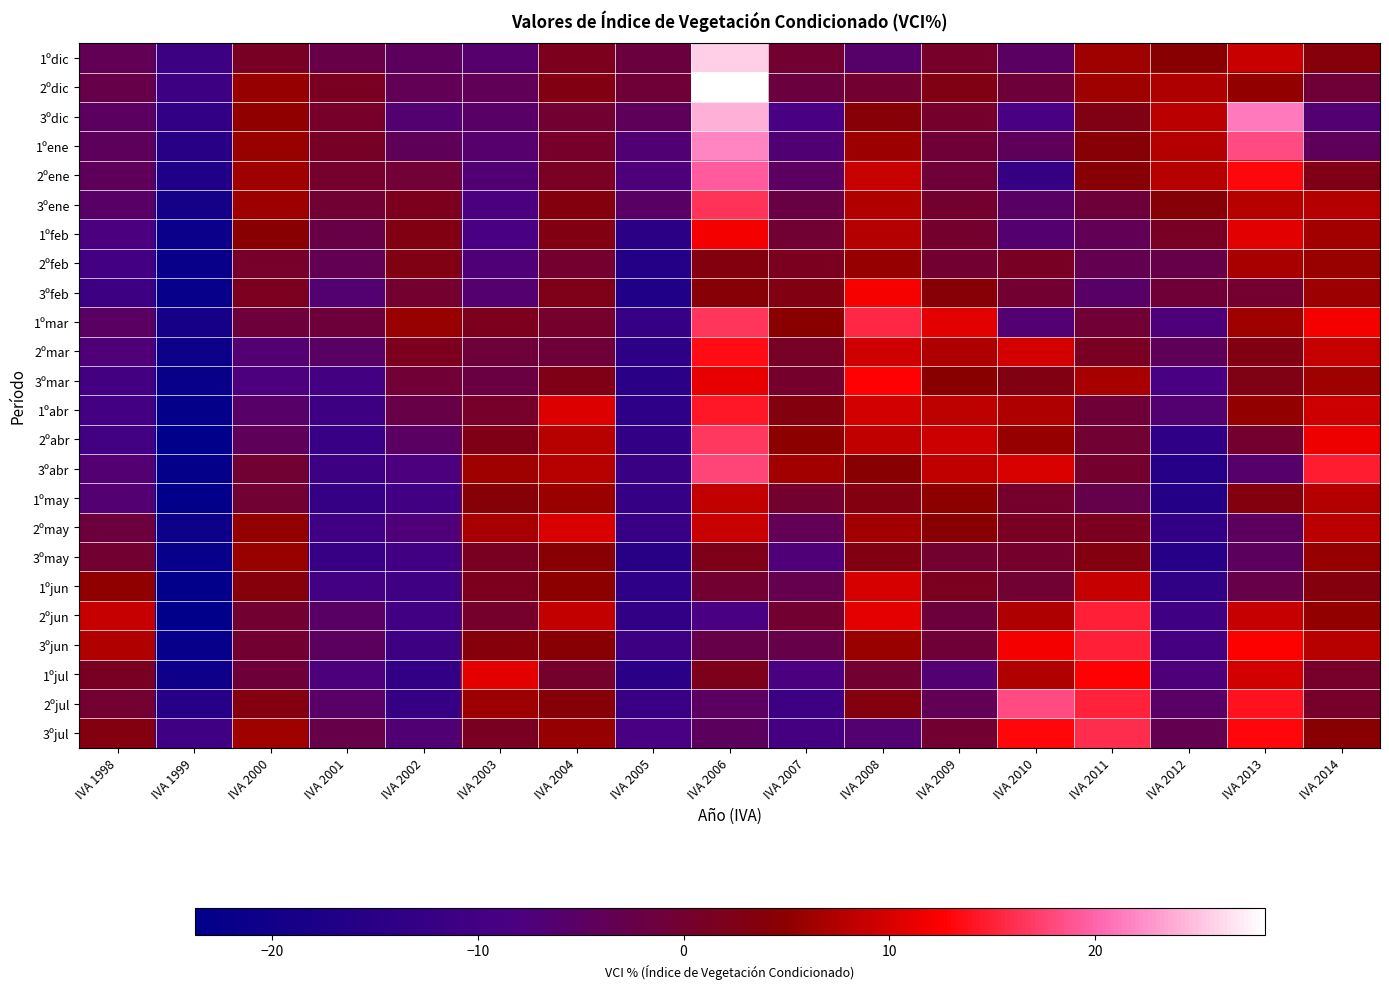

Reading left to right, what are all the values shown in this chart?

1ºdic: IVA 1998=-3.6	IVA 1999=-11.0	IVA 2000=1.0	IVA 2001=-2.4	IVA 2002=-4.6	IVA 2003=-6.1	IVA 2004=1.9	IVA 2005=-1.6	IVA 2006=25.7	IVA 2007=0.0	IVA 2008=-5.8	IVA 2009=0.7	IVA 2010=-5.0	IVA 2011=6.1	IVA 2012=4.5	IVA 2013=9.0	IVA 2014=3.8
2ºdic: IVA 1998=-2.6	IVA 1999=-10.6	IVA 2000=5.6	IVA 2001=1.6	IVA 2002=-3.6	IVA 2003=-3.7	IVA 2004=2.9	IVA 2005=-0.8	IVA 2006=28.3	IVA 2007=-1.4	IVA 2008=0.0	IVA 2009=2.7	IVA 2010=-1.0	IVA 2011=6.3	IVA 2012=7.2	IVA 2013=5.5	IVA 2014=-0.7
3ºdic: IVA 1998=-4.8	IVA 1999=-13.5	IVA 2000=5.3	IVA 2001=0.7	IVA 2002=-6.4	IVA 2003=-5.3	IVA 2004=0.0	IVA 2005=-4.1	IVA 2006=24.0	IVA 2007=-8.3	IVA 2008=4.0	IVA 2009=0.4	IVA 2010=-8.4	IVA 2011=2.6	IVA 2012=8.0	IVA 2013=21.2	IVA 2014=-6.5
1ºene: IVA 1998=-4.3	IVA 1999=-15.4	IVA 2000=5.9	IVA 2001=0.8	IVA 2002=-3.9	IVA 2003=-6.0	IVA 2004=0.7	IVA 2005=-6.9	IVA 2006=21.8	IVA 2007=-6.8	IVA 2008=6.1	IVA 2009=-0.7	IVA 2010=-4.3	IVA 2011=4.1	IVA 2012=7.6	IVA 2013=18.2	IVA 2014=-4.1
2ºene: IVA 1998=-4.2	IVA 1999=-17.2	IVA 2000=6.2	IVA 2001=0.5	IVA 2002=-0.5	IVA 2003=-6.9	IVA 2004=1.3	IVA 2005=-7.4	IVA 2006=19.3	IVA 2007=-4.8	IVA 2008=9.0	IVA 2009=-0.8	IVA 2010=-12.4	IVA 2011=4.1	IVA 2012=7.9	IVA 2013=13.1	IVA 2014=2.5
3ºene: IVA 1998=-5.3	IVA 1999=-19.2	IVA 2000=5.9	IVA 2001=-0.3	IVA 2002=2.0	IVA 2003=-8.1	IVA 2004=3.4	IVA 2005=-5.1	IVA 2006=16.4	IVA 2007=-2.0	IVA 2008=7.5	IVA 2009=0.3	IVA 2010=-5.3	IVA 2011=-0.9	IVA 2012=4.1	IVA 2013=7.8	IVA 2014=7.6
1ºfeb: IVA 1998=-8.0	IVA 1999=-21.2	IVA 2000=4.5	IVA 2001=-2.0	IVA 2002=3.0	IVA 2003=-8.3	IVA 2004=2.9	IVA 2005=-14.5	IVA 2006=11.9	IVA 2007=-0.2	IVA 2008=7.6	IVA 2009=0.2	IVA 2010=-6.1	IVA 2011=-3.5	IVA 2012=1.2	IVA 2013=10.7	IVA 2014=6.4
2ºfeb: IVA 1998=-9.6	IVA 1999=-21.6	IVA 2000=0.7	IVA 2001=-3.3	IVA 2002=2.8	IVA 2003=-7.1	IVA 2004=0.2	IVA 2005=-16.1	IVA 2006=3.3	IVA 2007=1.8	IVA 2008=5.5	IVA 2009=-0.2	IVA 2010=1.1	IVA 2011=-3.1	IVA 2012=-2.5	IVA 2013=6.7	IVA 2014=5.7
3ºfeb: IVA 1998=-10.8	IVA 1999=-22.1	IVA 2000=1.8	IVA 2001=-6.5	IVA 2002=0.1	IVA 2003=-6.2	IVA 2004=2.3	IVA 2005=-17.0	IVA 2006=4.2	IVA 2007=3.0	IVA 2008=12.1	IVA 2009=4.2	IVA 2010=-0.1	IVA 2011=-5.4	IVA 2012=-0.7	IVA 2013=0.1	IVA 2014=6.0
1ºmar: IVA 1998=-5.0	IVA 1999=-18.9	IVA 2000=-1.1	IVA 2001=-1.0	IVA 2002=5.7	IVA 2003=2.0	IVA 2004=0.5	IVA 2005=-12.4	IVA 2006=16.7	IVA 2007=4.7	IVA 2008=15.6	IVA 2009=10.6	IVA 2010=-6.7	IVA 2011=-0.5	IVA 2012=-7.4	IVA 2013=6.2	IVA 2014=12.0
2ºmar: IVA 1998=-7.2	IVA 1999=-21.1	IVA 2000=-6.6	IVA 2001=-5.1	IVA 2002=1.9	IVA 2003=-0.8	IVA 2004=-0.9	IVA 2005=-14.1	IVA 2006=13.5	IVA 2007=0.8	IVA 2008=9.5	IVA 2009=7.2	IVA 2010=9.7	IVA 2011=1.3	IVA 2012=-3.9	IVA 2013=2.9	IVA 2014=8.9
3ºmar: IVA 1998=-9.7	IVA 1999=-21.6	IVA 2000=-7.9	IVA 2001=-9.7	IVA 2002=-0.5	IVA 2003=-1.7	IVA 2004=2.5	IVA 2005=-15.1	IVA 2006=11.1	IVA 2007=0.5	IVA 2008=12.8	IVA 2009=4.7	IVA 2010=2.9	IVA 2011=6.9	IVA 2012=-8.3	IVA 2013=2.7	IVA 2014=6.2
1ºabr: IVA 1998=-9.7	IVA 1999=-22.6	IVA 2000=-5.6	IVA 2001=-10.9	IVA 2002=-2.3	IVA 2003=0.8	IVA 2004=10.3	IVA 2005=-14.0	IVA 2006=14.4	IVA 2007=3.3	IVA 2008=9.6	IVA 2009=8.2	IVA 2010=7.2	IVA 2011=-0.8	IVA 2012=-6.5	IVA 2013=5.5	IVA 2014=9.2
2ºabr: IVA 1998=-9.8	IVA 1999=-23.8	IVA 2000=-4.1	IVA 2001=-11.8	IVA 2002=-4.9	IVA 2003=2.5	IVA 2004=7.7	IVA 2005=-13.6	IVA 2006=16.8	IVA 2007=5.0	IVA 2008=8.4	IVA 2009=9.2	IVA 2010=5.5	IVA 2011=-0.3	IVA 2012=-14.0	IVA 2013=0.3	IVA 2014=11.4
3ºabr: IVA 1998=-6.7	IVA 1999=-22.4	IVA 2000=-0.3	IVA 2001=-10.7	IVA 2002=-7.9	IVA 2003=6.3	IVA 2004=7.8	IVA 2005=-11.4	IVA 2006=17.8	IVA 2007=6.3	IVA 2008=4.6	IVA 2009=8.5	IVA 2010=10.0	IVA 2011=0.3	IVA 2012=-15.9	IVA 2013=-5.8	IVA 2014=14.7
1ºmay: IVA 1998=-6.6	IVA 1999=-23.1	IVA 2000=-0.2	IVA 2001=-12.5	IVA 2002=-10.0	IVA 2003=3.9	IVA 2004=5.8	IVA 2005=-12.4	IVA 2006=8.6	IVA 2007=0.2	IVA 2008=3.1	IVA 2009=5.0	IVA 2010=0.5	IVA 2011=-2.8	IVA 2012=-16.2	IVA 2013=3.4	IVA 2014=7.7
2ºmay: IVA 1998=-1.2	IVA 1999=-21.0	IVA 2000=5.4	IVA 2001=-10.3	IVA 2002=-7.3	IVA 2003=6.8	IVA 2004=10.1	IVA 2005=-12.0	IVA 2006=9.1	IVA 2007=-3.6	IVA 2008=6.4	IVA 2009=4.6	IVA 2010=1.2	IVA 2011=1.8	IVA 2012=-13.0	IVA 2013=-4.6	IVA 2014=8.0
3ºmay: IVA 1998=-0.1	IVA 1999=-22.2	IVA 2000=5.7	IVA 2001=-12.0	IVA 2002=-10.0	IVA 2003=1.5	IVA 2004=4.3	IVA 2005=-15.6	IVA 2006=2.2	IVA 2007=-7.3	IVA 2008=2.9	IVA 2009=0.1	IVA 2010=0.5	IVA 2011=3.1	IVA 2012=-15.8	IVA 2013=-4.6	IVA 2014=5.5
1ºjun: IVA 1998=5.1	IVA 1999=-23.1	IVA 2000=3.8	IVA 2001=-9.4	IVA 2002=-10.4	IVA 2003=1.9	IVA 2004=5.0	IVA 2005=-14.1	IVA 2006=0.0	IVA 2007=-2.9	IVA 2008=9.9	IVA 2009=1.8	IVA 2010=-0.4	IVA 2011=8.8	IVA 2012=-13.8	IVA 2013=-2.5	IVA 2014=3.5
2ºjun: IVA 1998=8.8	IVA 1999=-23.6	IVA 2000=-0.1	IVA 2001=-5.1	IVA 2002=-10.0	IVA 2003=0.5	IVA 2004=8.6	IVA 2005=-13.1	IVA 2006=-8.2	IVA 2007=0.0	IVA 2008=10.9	IVA 2009=-1.2	IVA 2010=7.1	IVA 2011=14.8	IVA 2012=-10.4	IVA 2013=8.9	IVA 2014=5.5
3ºjun: IVA 1998=7.4	IVA 1999=-22.3	IVA 2000=0.0	IVA 2001=-4.6	IVA 2002=-10.8	IVA 2003=3.7	IVA 2004=4.4	IVA 2005=-10.7	IVA 2006=-2.6	IVA 2007=-2.6	IVA 2008=5.9	IVA 2009=-0.6	IVA 2010=11.8	IVA 2011=15.0	IVA 2012=-9.2	IVA 2013=12.6	IVA 2014=7.9
1ºjul: IVA 1998=1.5	IVA 1999=-20.6	IVA 2000=-0.9	IVA 2001=-7.7	IVA 2002=-13.6	IVA 2003=10.9	IVA 2004=0.5	IVA 2005=-15.1	IVA 2006=2.2	IVA 2007=-8.0	IVA 2008=0.0	IVA 2009=-6.5	IVA 2010=7.4	IVA 2011=12.8	IVA 2012=-7.3	IVA 2013=9.6	IVA 2014=0.8
2ºjul: IVA 1998=0.0	IVA 1999=-15.7	IVA 2000=3.1	IVA 2001=-5.3	IVA 2002=-12.4	IVA 2003=6.0	IVA 2004=4.0	IVA 2005=-11.7	IVA 2006=-4.7	IVA 2007=-10.7	IVA 2008=3.4	IVA 2009=-3.6	IVA 2010=18.2	IVA 2011=15.1	IVA 2012=-5.4	IVA 2013=14.0	IVA 2014=0.6
3ºjul: IVA 1998=3.1	IVA 1999=-10.2	IVA 2000=6.3	IVA 2001=-2.5	IVA 2002=-6.9	IVA 2003=1.5	IVA 2004=5.5	IVA 2005=-8.5	IVA 2006=-4.6	IVA 2007=-9.2	IVA 2008=-6.4	IVA 2009=0.0	IVA 2010=13.0	IVA 2011=16.0	IVA 2012=-3.1	IVA 2013=13.2	IVA 2014=4.5